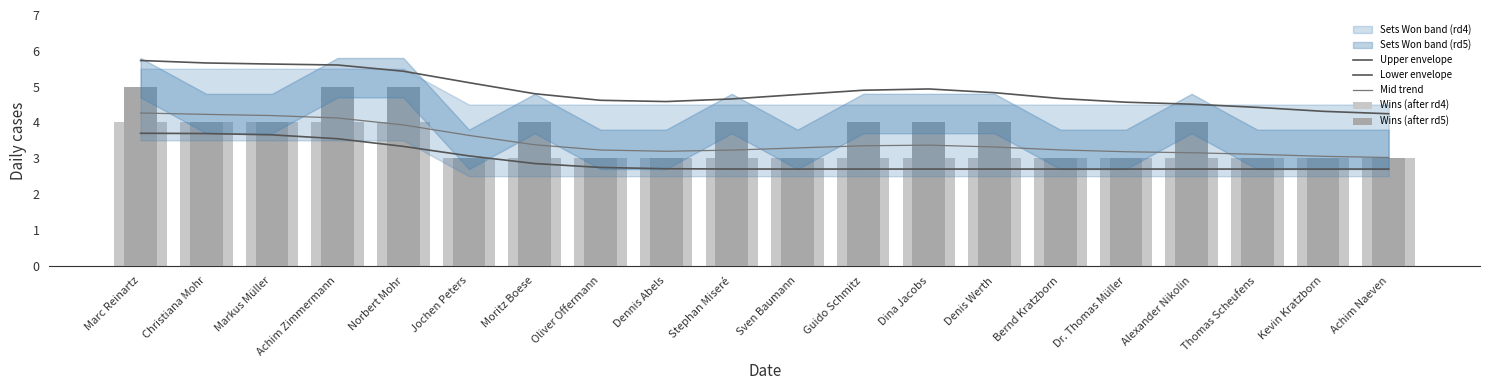

Is it true that Mid trend equals 4.1 at Achim Zimmermann?

True